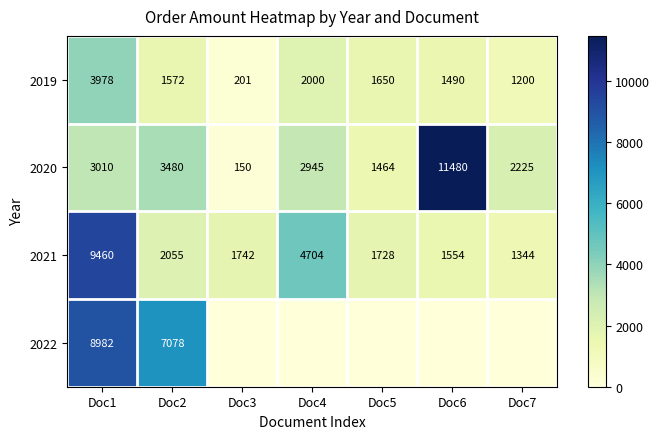

Which series changed the most between Doc1 and Doc2?

2021